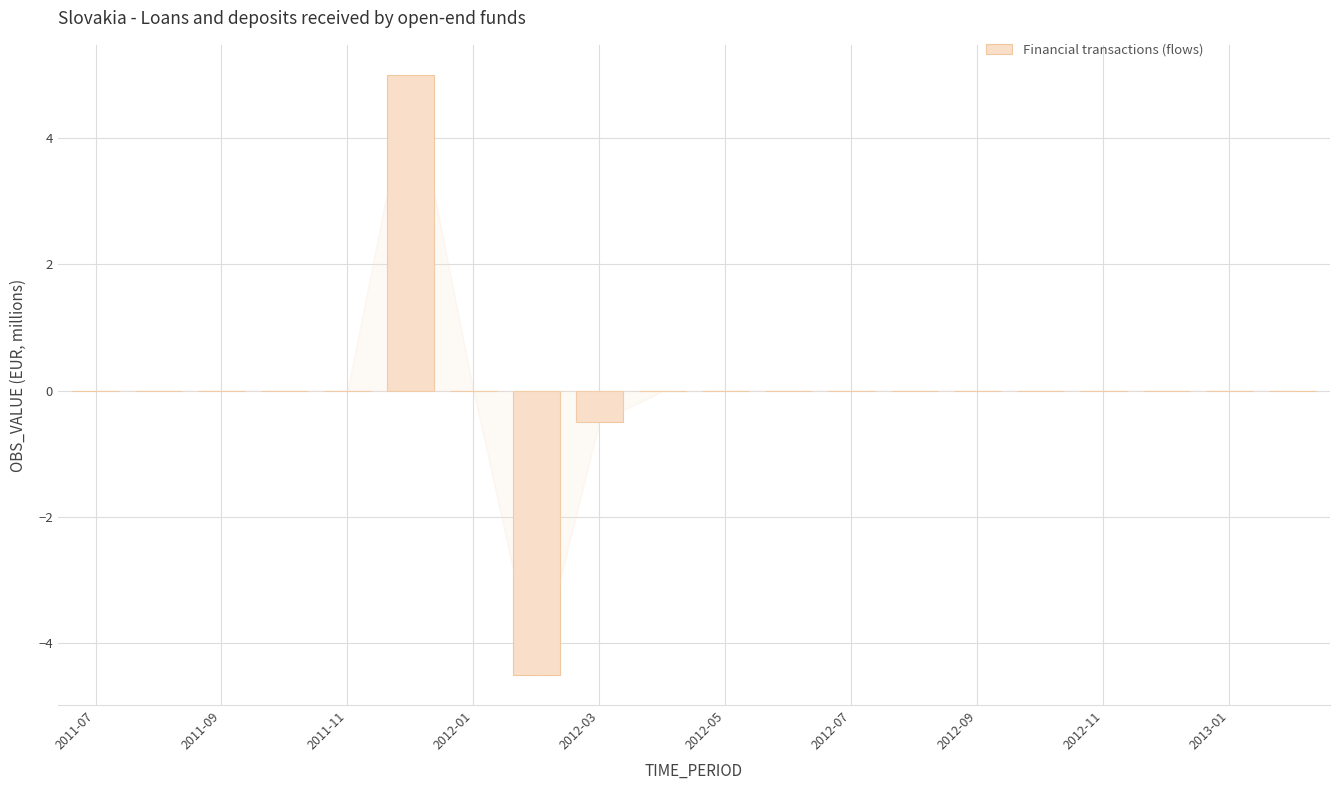

What is the maximum value shown in the chart?

5.0